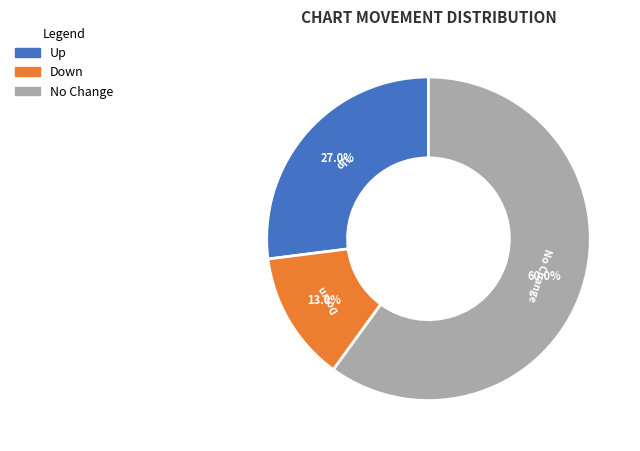

Does any single category account for the majority?

Yes